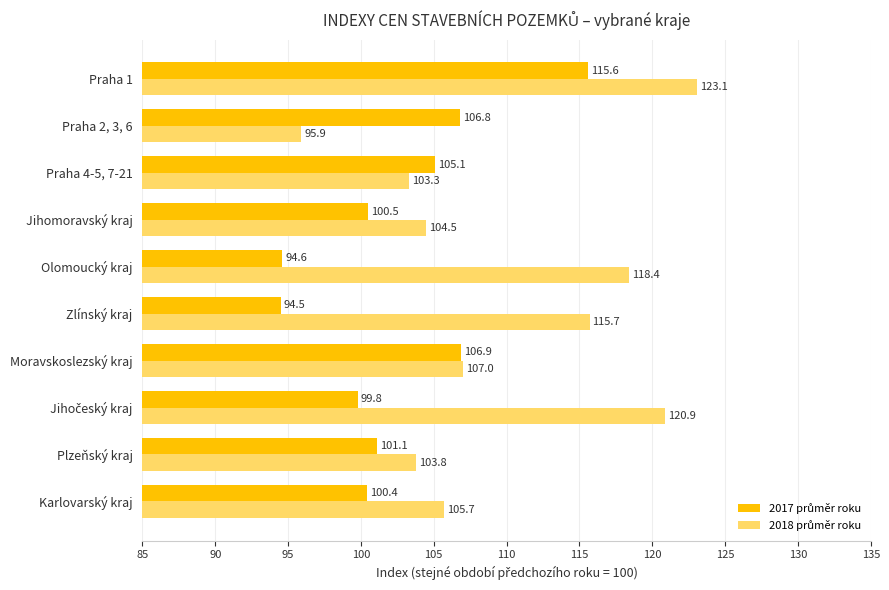

At how many categories does at least one series exceed 101?

10